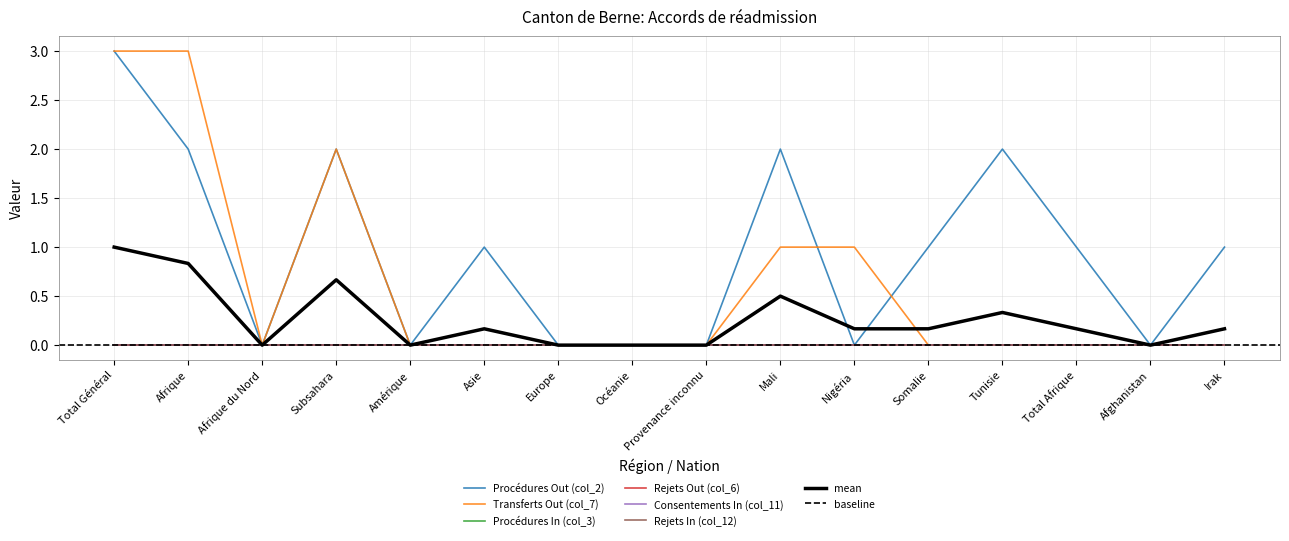

Does the chart display data point markers on the line(s)?

No